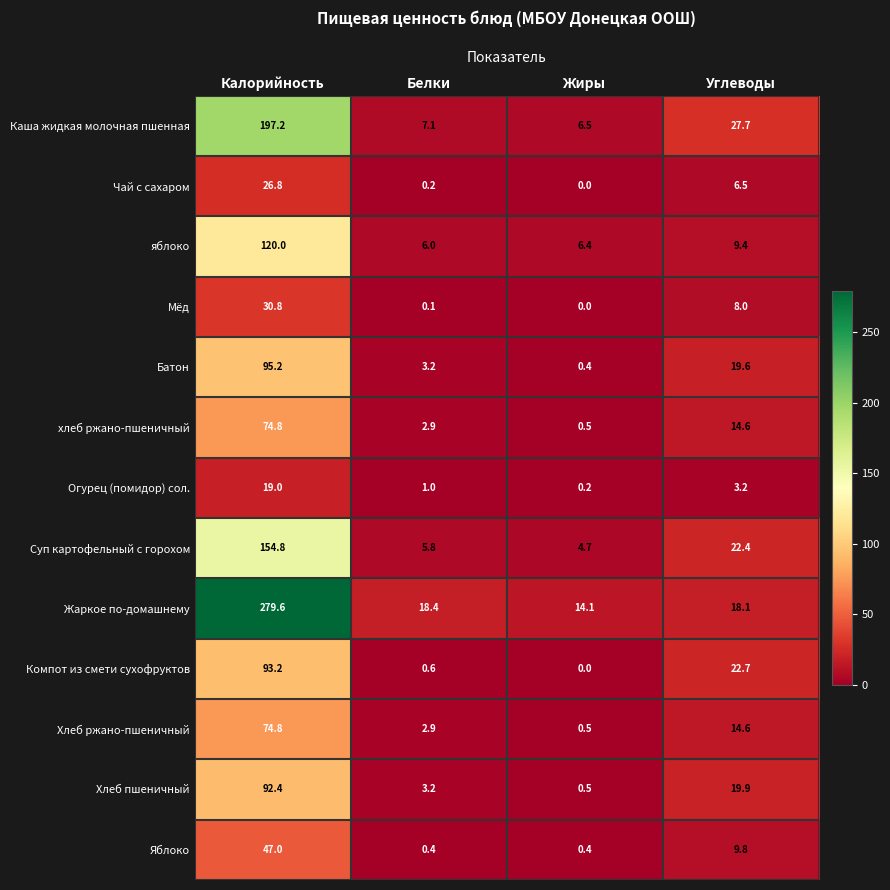

Between Калорийность and Белки, which series saw the biggest shift?

Жаркое по-домашнему